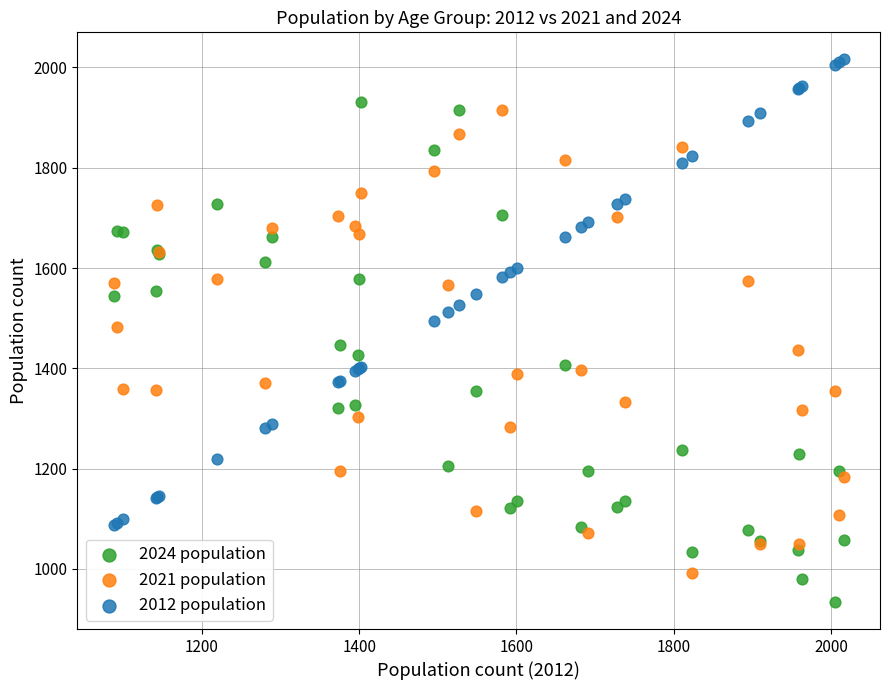

What are all the series names shown in the legend?

2024 population, 2021 population, 2012 population